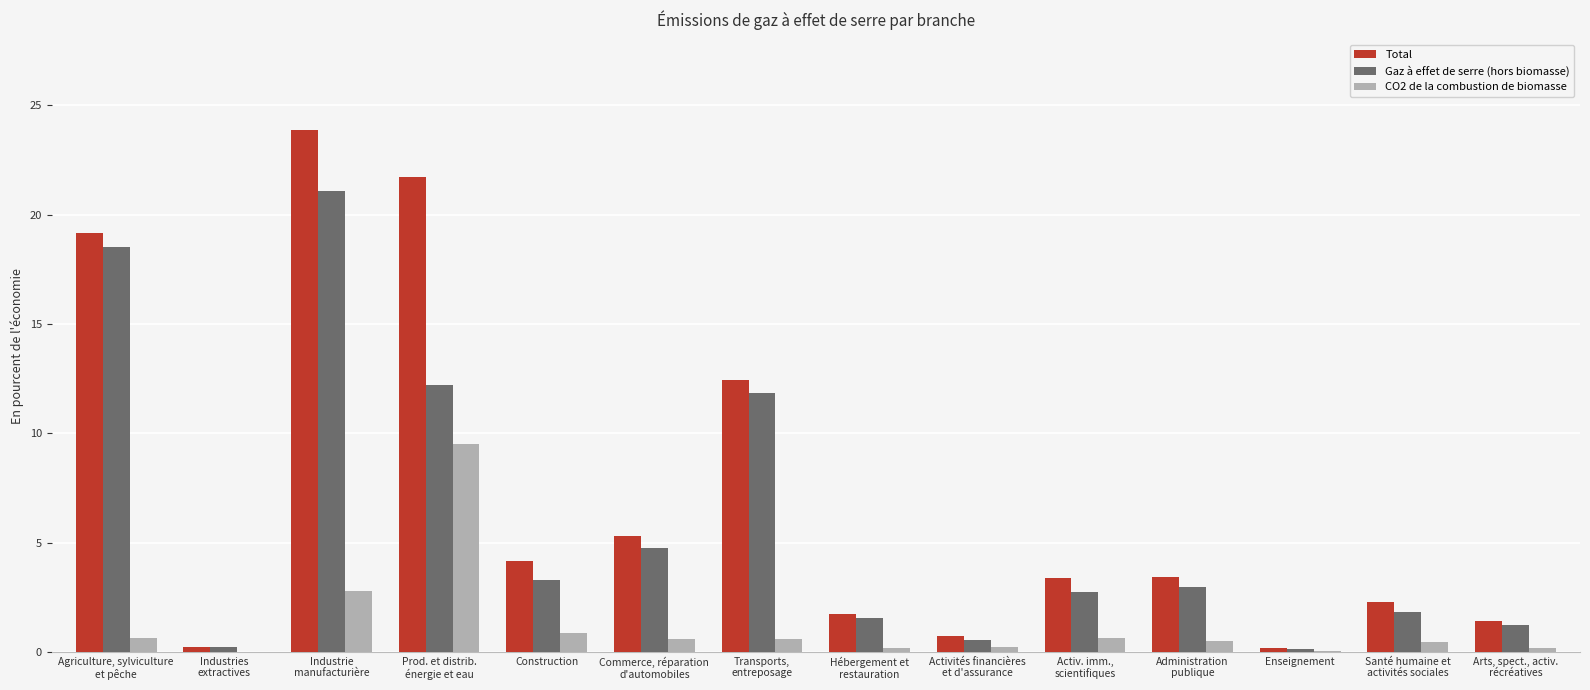

Where is Gaz à effet de serre (hors biomasse) nearest to the value 10?

Transports,
entreposage